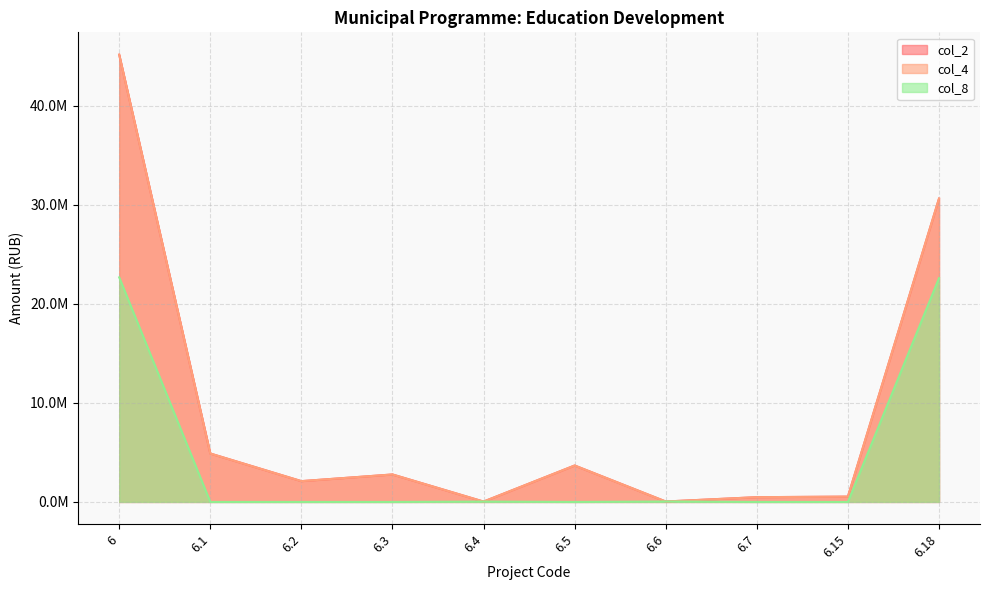

What is the label of the 4th point from the left?

6.3